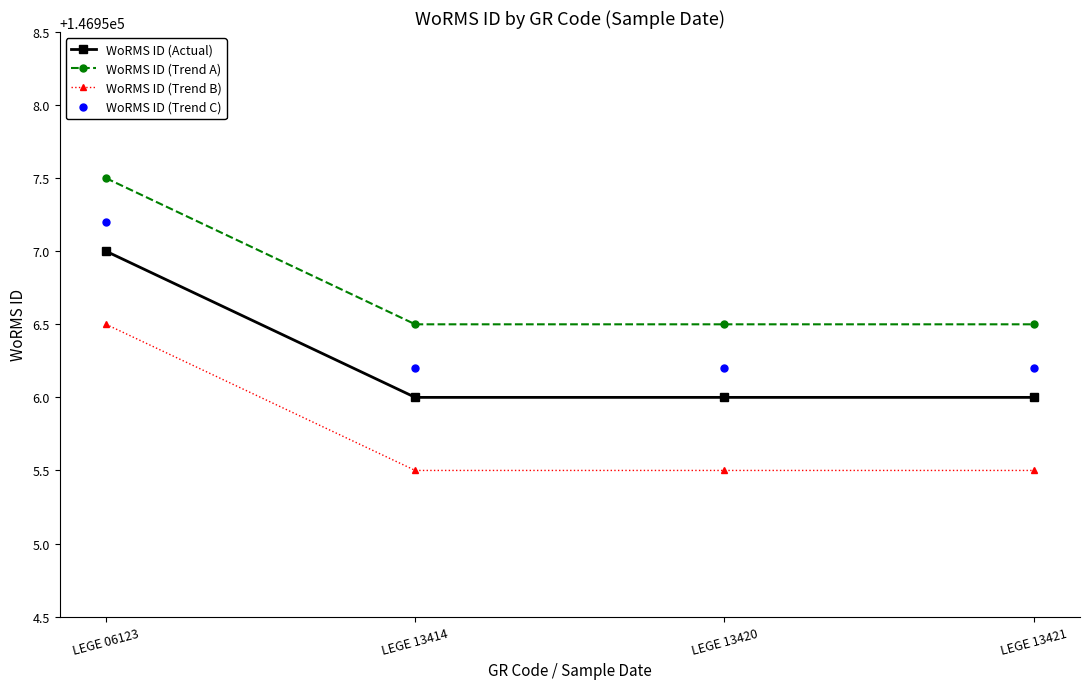

Count the WoRMS ID (Trend A) values in the range 146956 to 146957.

3